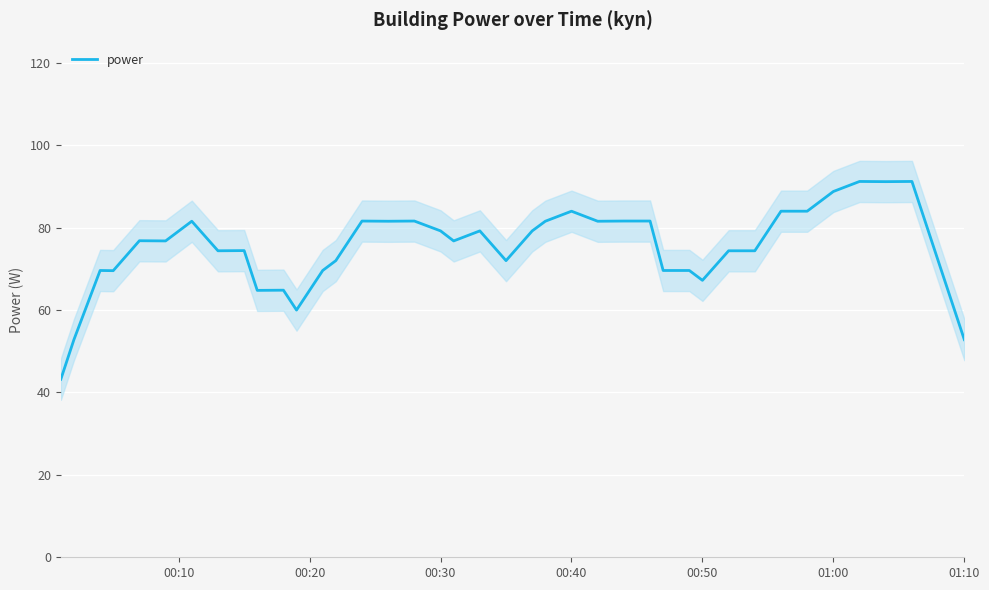

What is the maximum value for power?

91.2